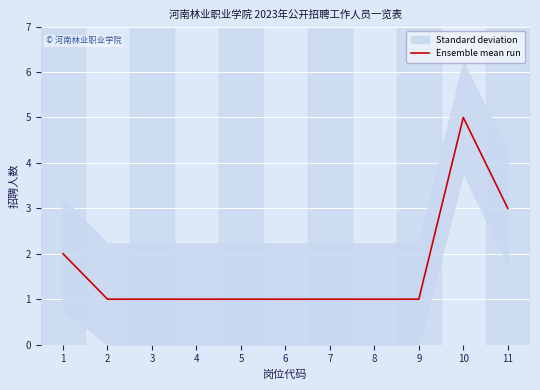

At which category does the chart reach its minimum across all series?

2